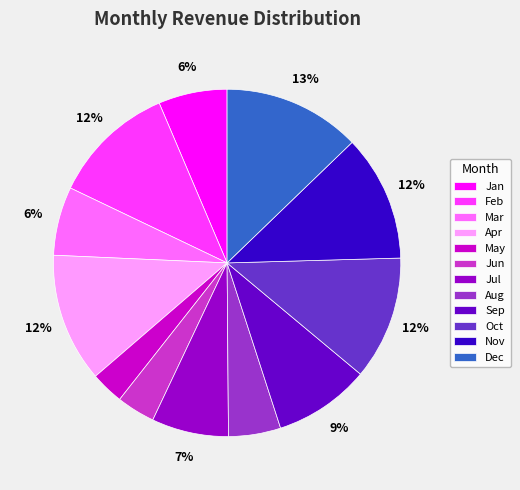

The Nov slice represents 12% of the pie. True or false?

True